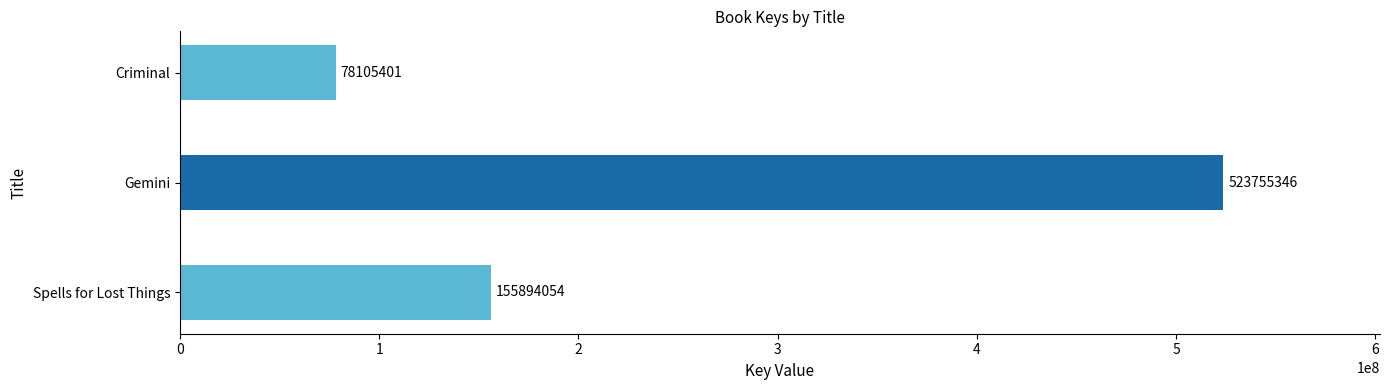

The chart shows a value of 523755346 at Gemini. True or false?

True